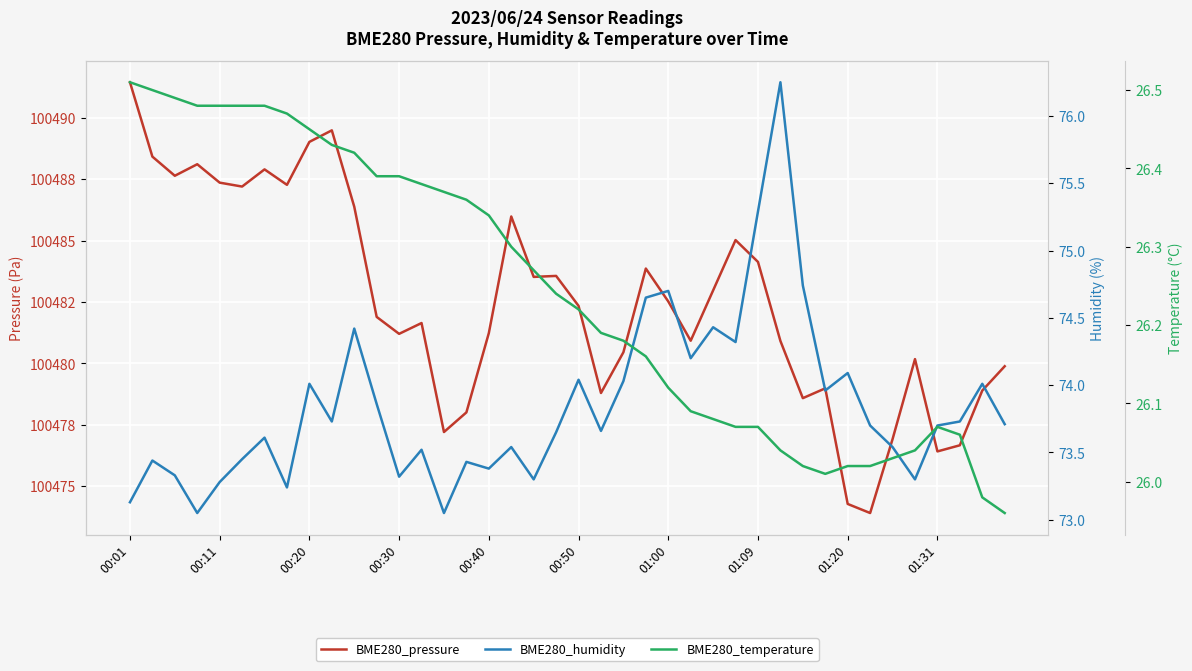

Reading left to right, list all the values displayed in this chart.

BME280_pressure: 100491.4	100488.4	100487.6	100488.1	100487.4	100487.2	100487.9	100487.3	100489.0	100489.5	100486.4	100481.9	100481.2	100481.6	100477.2	100478.0	100481.2	100486.0	100483.5	100483.6	100482.3	100478.8	100480.4	100483.9	100482.5	100480.9	100483.0	100485.0	100484.1	100480.9	100478.6	100479.0	100474.3	100473.9	100476.9	100480.2	100476.4	100476.7	100478.9	100479.9
BME280_humidity: 73.1	73.4	73.3	73.0	73.3	73.5	73.6	73.2	74.0	73.7	74.4	73.9	73.3	73.5	73.0	73.4	73.4	73.5	73.3	73.7	74.0	73.7	74.0	74.7	74.7	74.2	74.4	74.3	75.3	76.2	74.7	74.0	74.1	73.7	73.5	73.3	73.7	73.7	74.0	73.7
BME280_temperature: 26.5	26.5	26.5	26.5	26.5	26.5	26.5	26.5	26.4	26.4	26.4	26.4	26.4	26.4	26.4	26.4	26.3	26.3	26.3	26.2	26.2	26.2	26.2	26.2	26.1	26.1	26.1	26.1	26.1	26.0	26.0	26.0	26.0	26.0	26.0	26.0	26.1	26.1	26.0	26.0